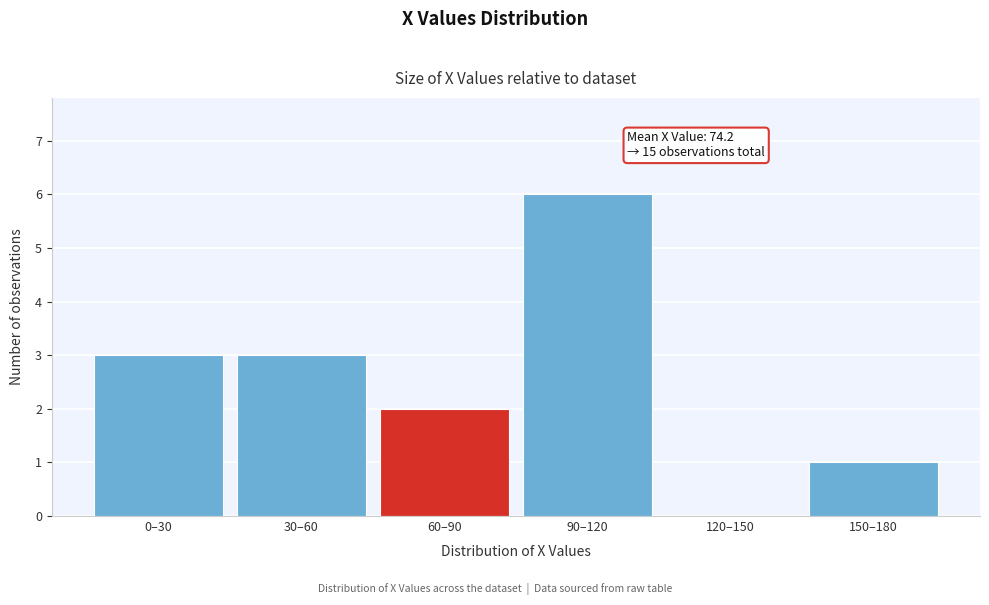

Reading left to right, list all the values displayed in this chart.

0–30=3	30–60=3	60–90=2	90–120=6	120–150=0	150–180=1